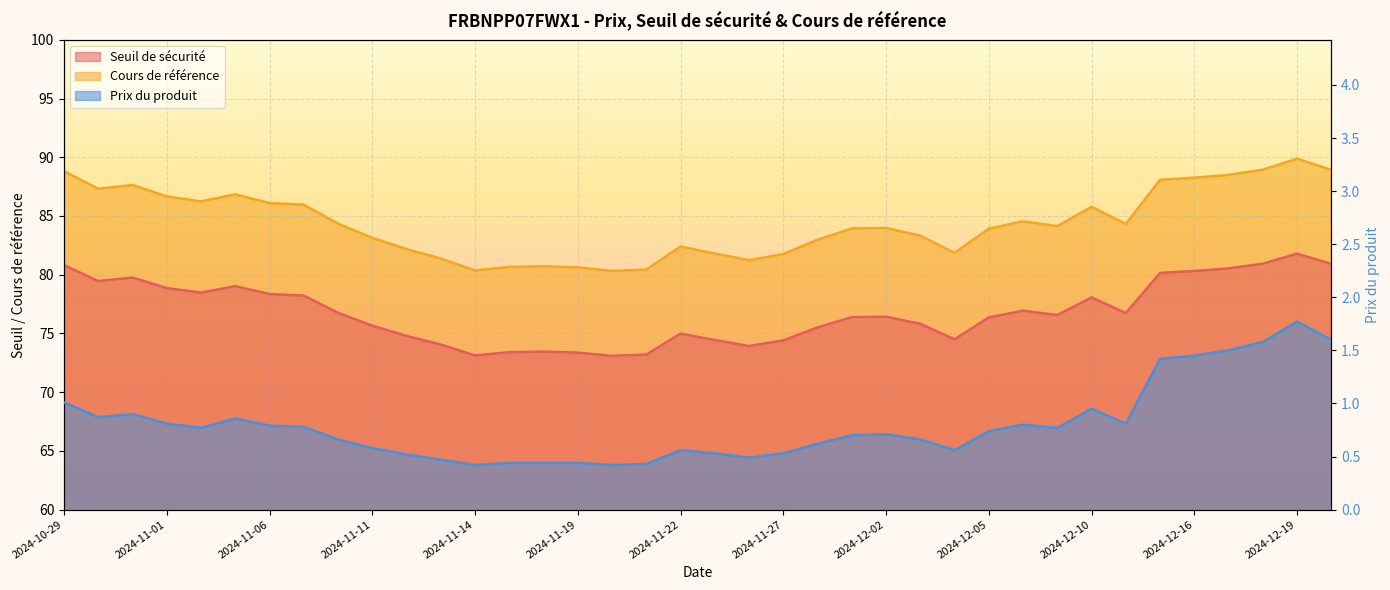

Reading right to left, list all the values displayed in this chart.

Seuil de sécurité: 80.9	81.8	80.9	80.5	80.3	80.2	76.7	78.1	76.6	76.9	76.4	74.5	75.8	76.4	76.4	75.5	74.4	73.9	74.4	75.0	73.2	73.1	73.4	73.5	73.4	73.1	74.1	74.8	75.7	76.7	78.2	78.4	79.0	78.5	78.9	79.8	79.5	80.8
Cours de référence: 88.9	89.9	88.9	88.5	88.3	88.1	84.3	85.8	84.1	84.5	83.9	81.9	83.3	84.0	83.9	83.0	81.8	81.2	81.8	82.4	80.4	80.3	80.6	80.7	80.7	80.4	81.4	82.2	83.1	84.3	86.0	86.1	86.8	86.2	86.7	87.6	87.3	88.8
Prix du produit: 1.6	1.8	1.6	1.5	1.4	1.4	0.8	0.9	0.8	0.8	0.7	0.6	0.7	0.7	0.7	0.6	0.5	0.5	0.5	0.6	0.4	0.4	0.4	0.4	0.4	0.4	0.5	0.5	0.6	0.7	0.8	0.8	0.9	0.8	0.8	0.9	0.9	1.0